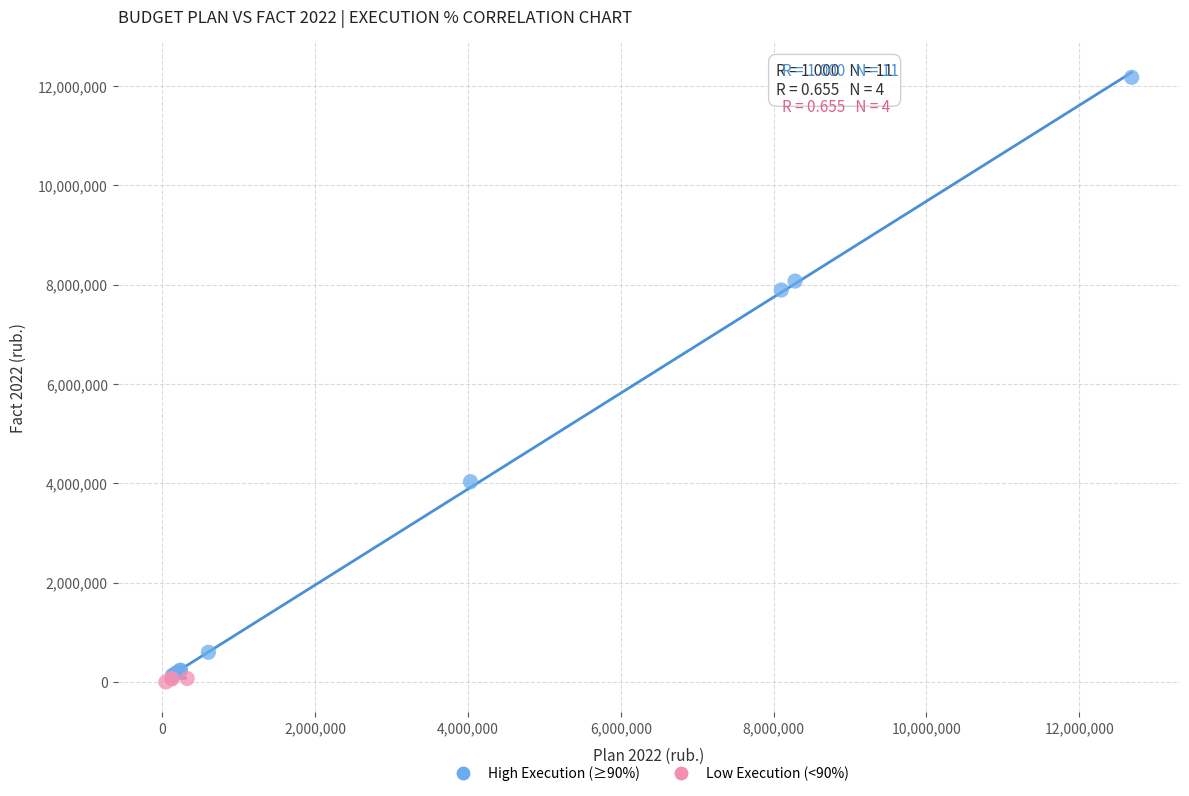

Which series has the widest spread of Y values?

High Execution (≥90%)